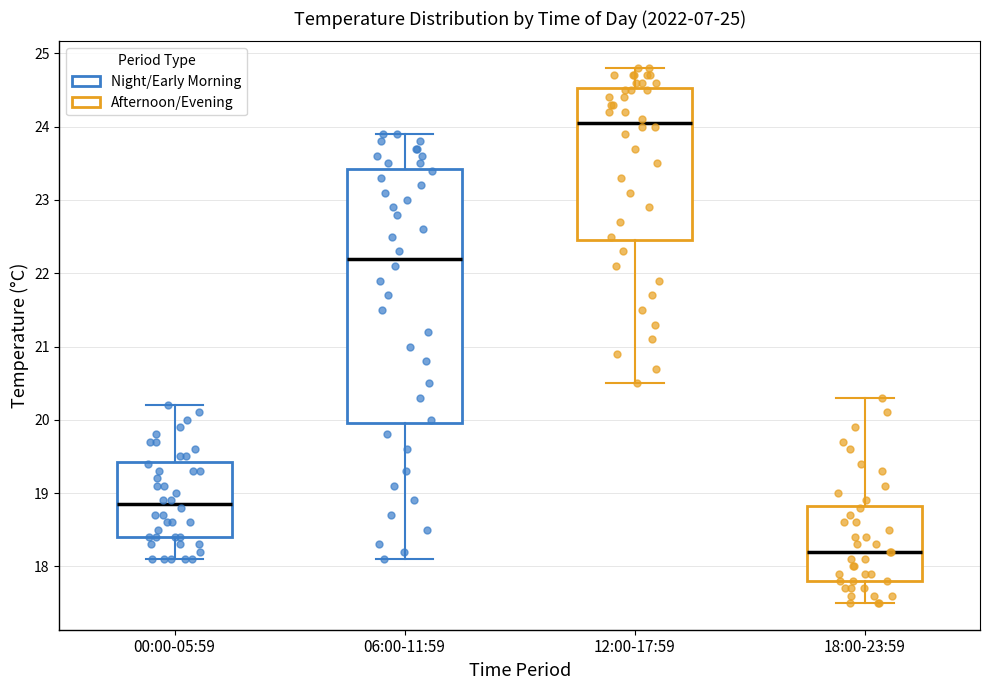

Which box's median line is the lowest?

18:00-23:59